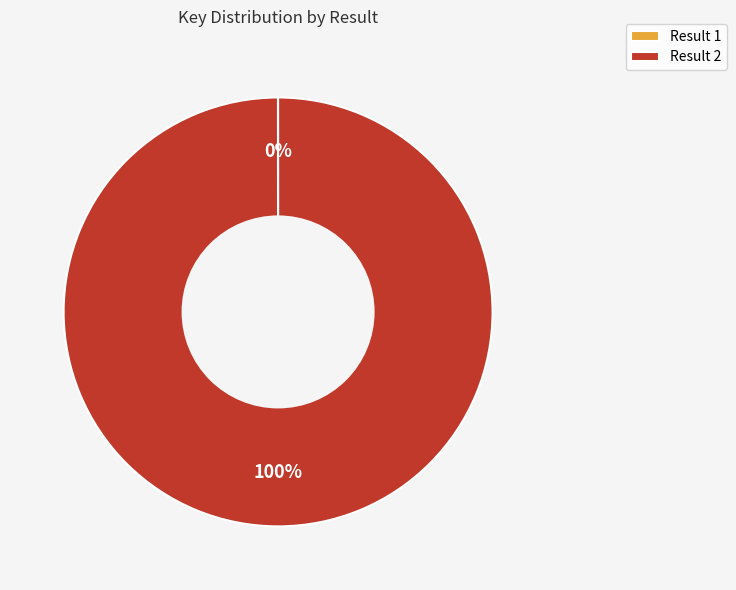

To the nearest percent, what is the difference between the largest and smallest slice percentages?

100%